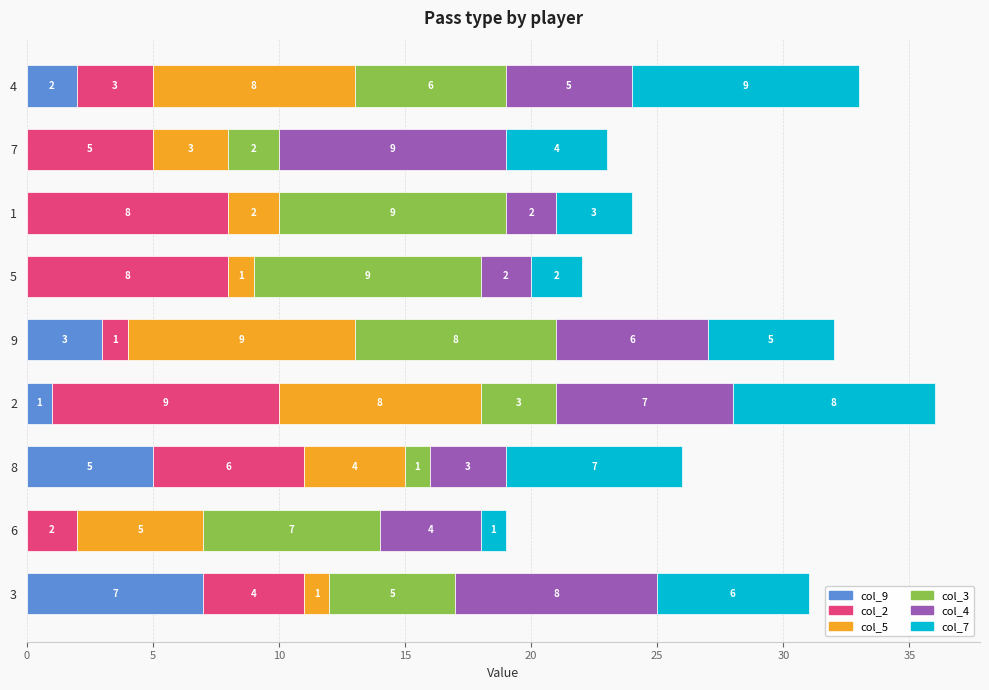

What value does the col_9 series have at 8?

5